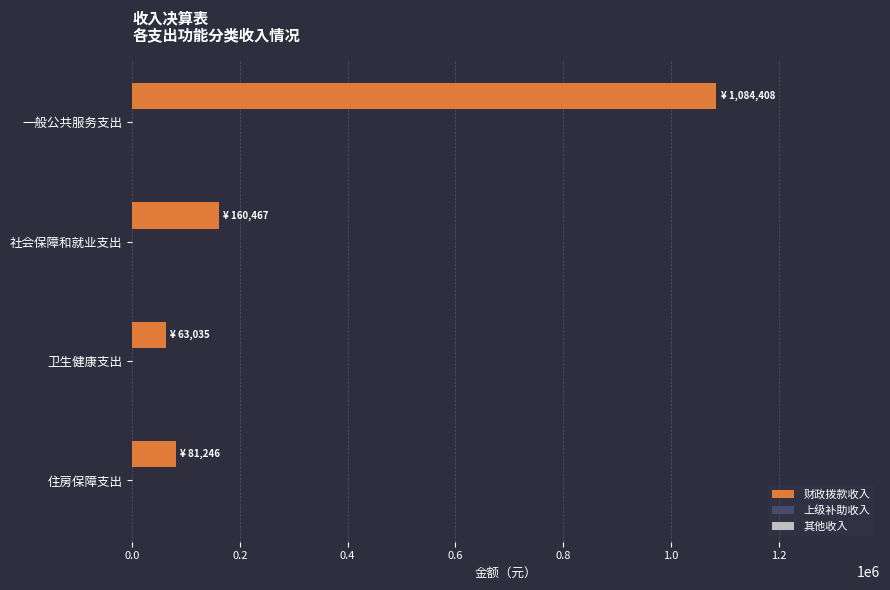

True or false: the data shows 63035.4 at 卫生健康支出.

True